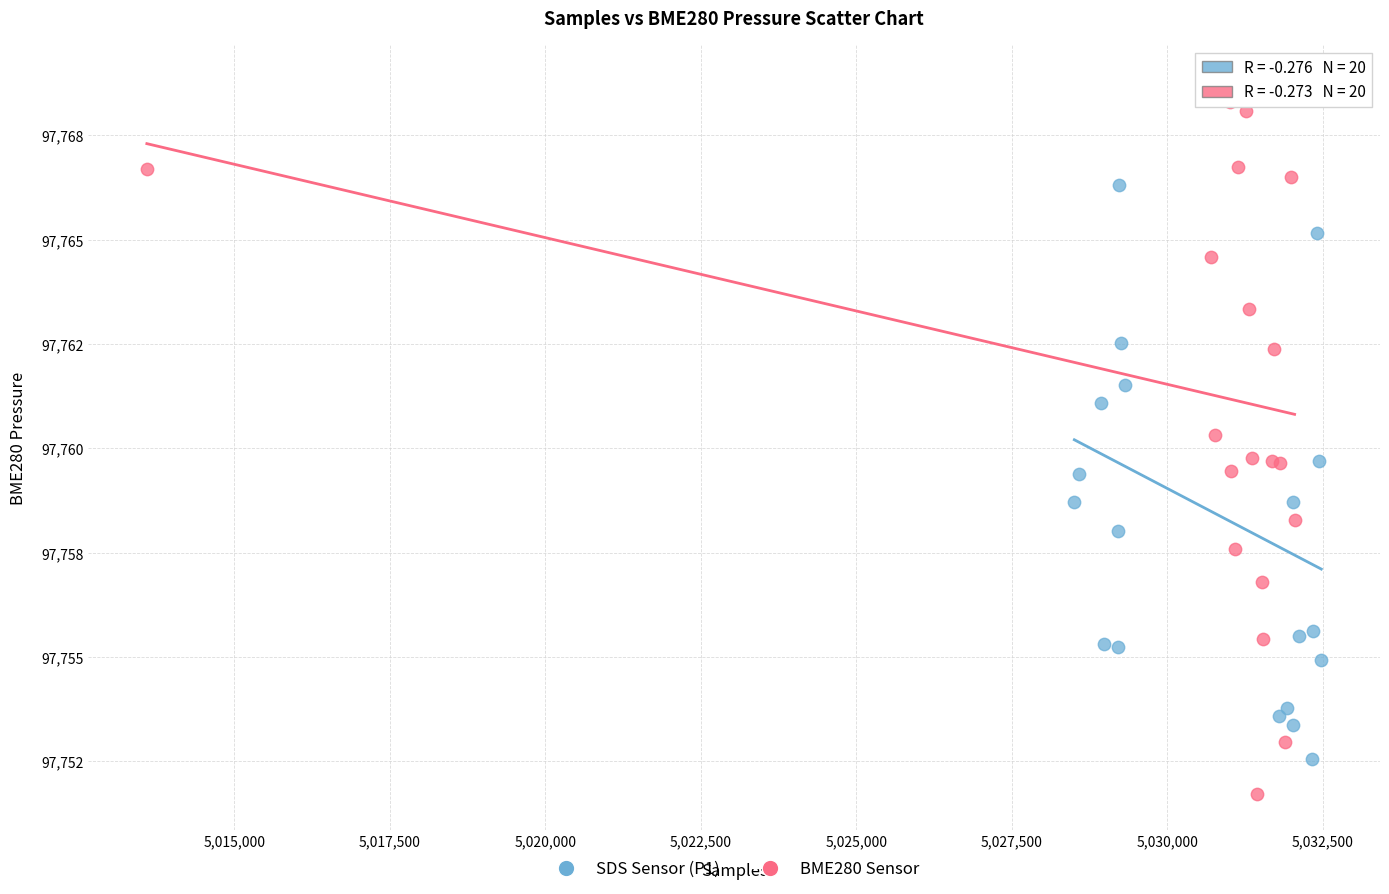

What are all the series names shown in the legend?

SDS Sensor (P1), BME280 Sensor